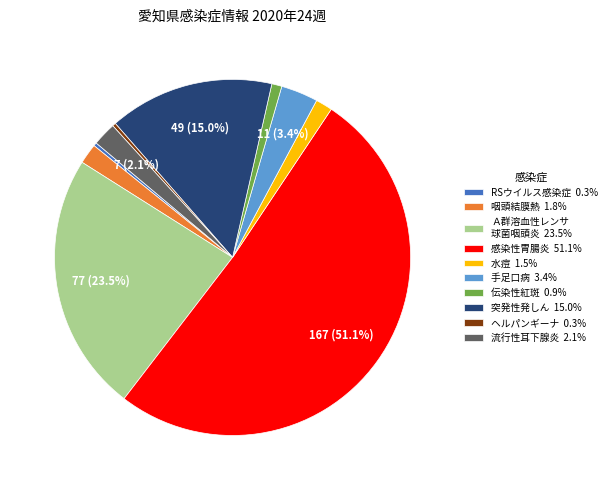

Is 水痘 1.5% the majority of the pie?

No